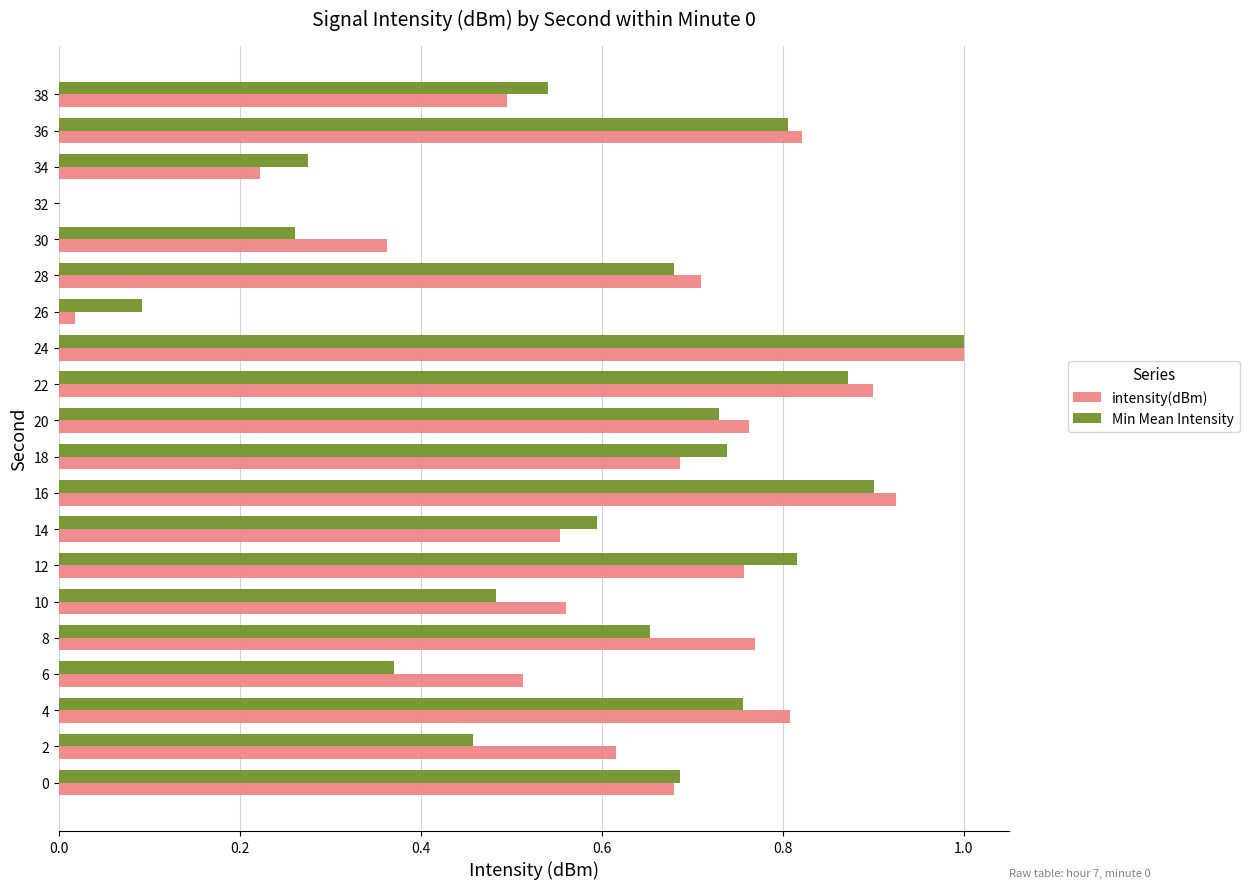

At which label is intensity(dBm) closest to 0?

32